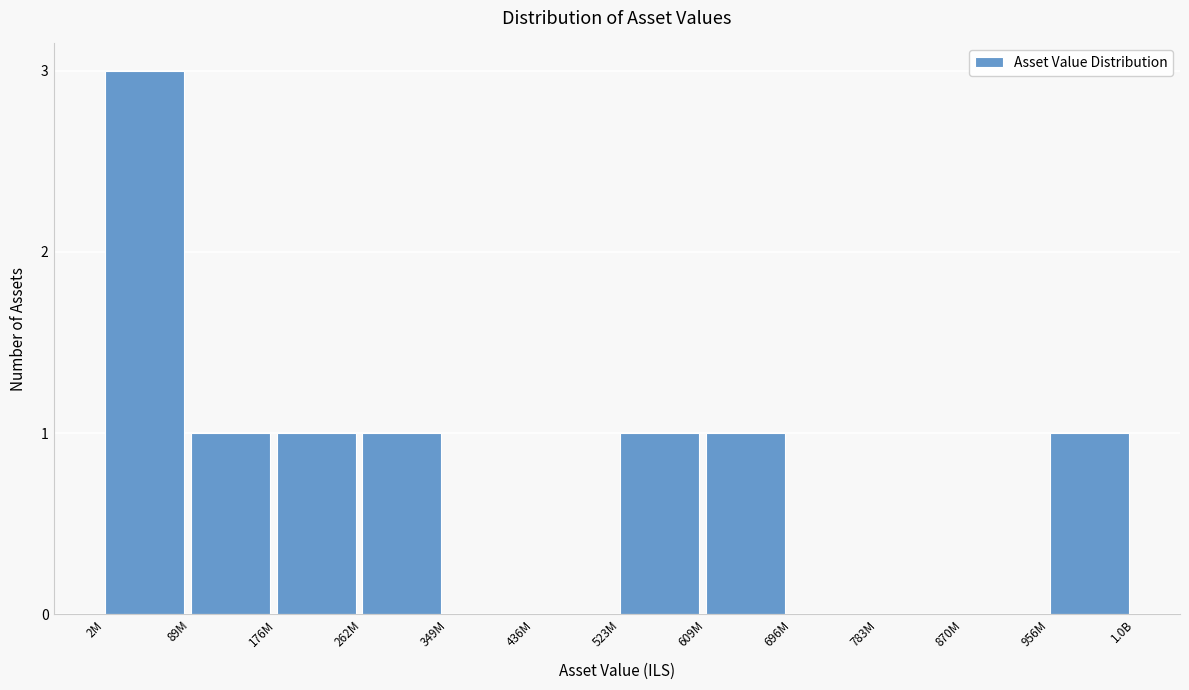

Reading right to left, extract all data points from this chart.

956M=1	870M=0	783M=0	696M=0	609M=1	523M=1	436M=0	349M=0	262M=1	176M=1	89M=1	2M=3